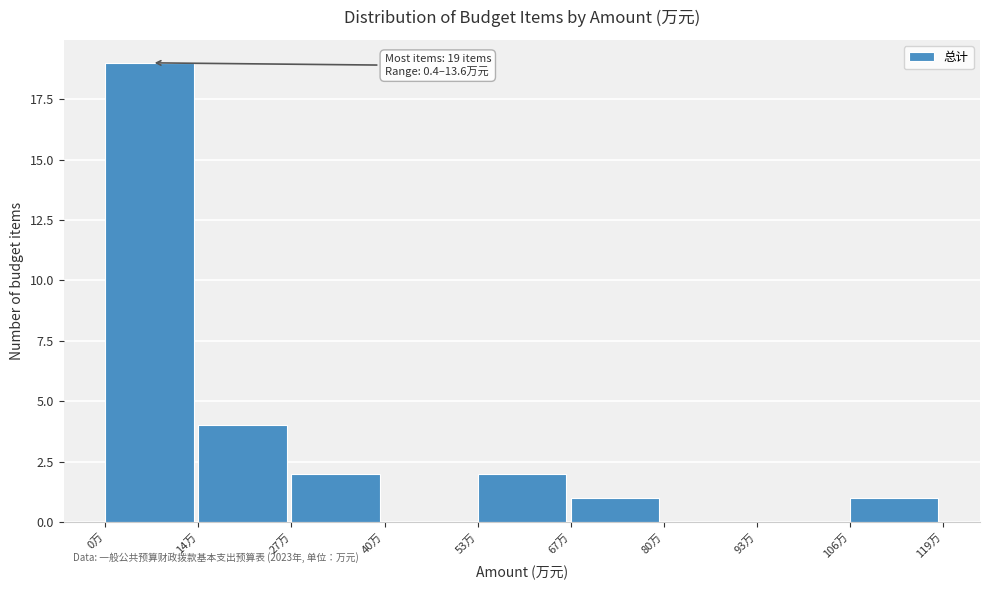

Which range on the x-axis has the tallest bar?

0 to 14